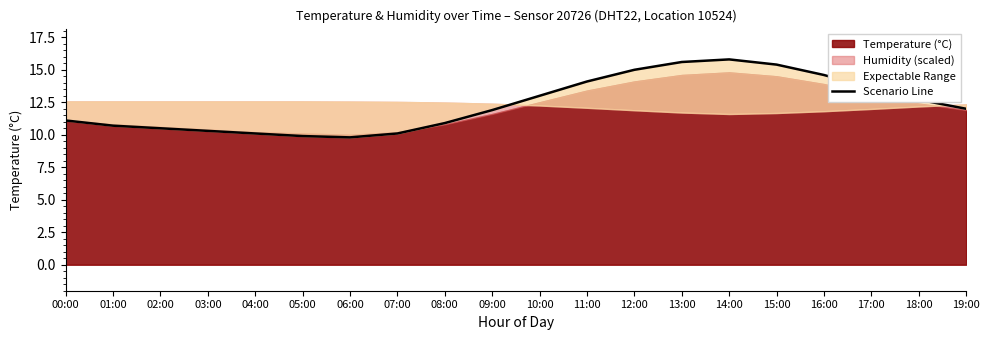

Count the number of categories in the chart.

20